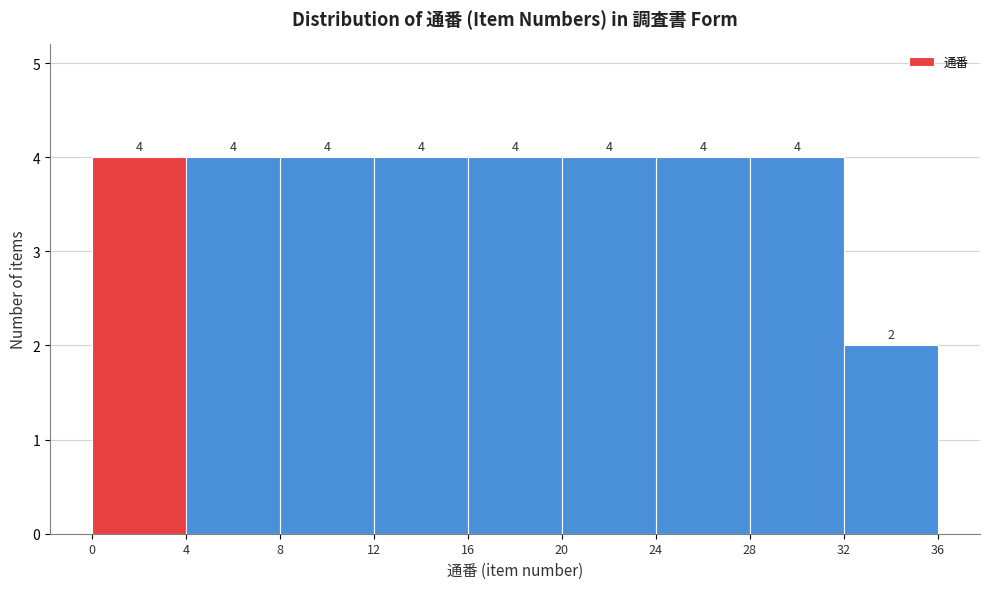

Reading left to right, list all the values displayed in this chart.

4	4	4	4	4	4	4	4	2